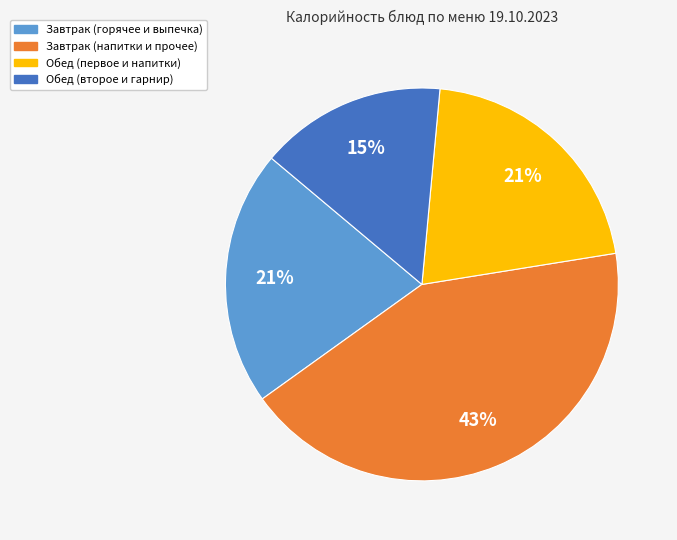

Is there a majority slice in this chart?

No